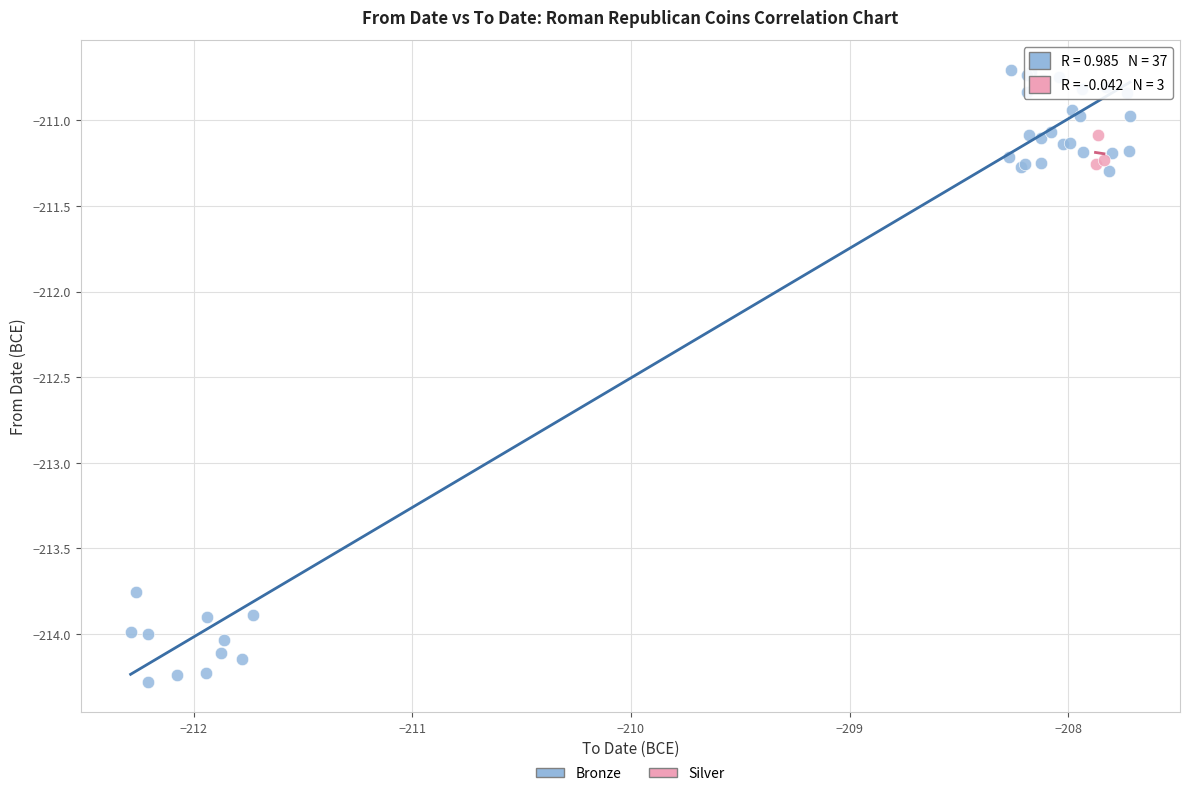

Which series contains the highest Y value?

Bronze